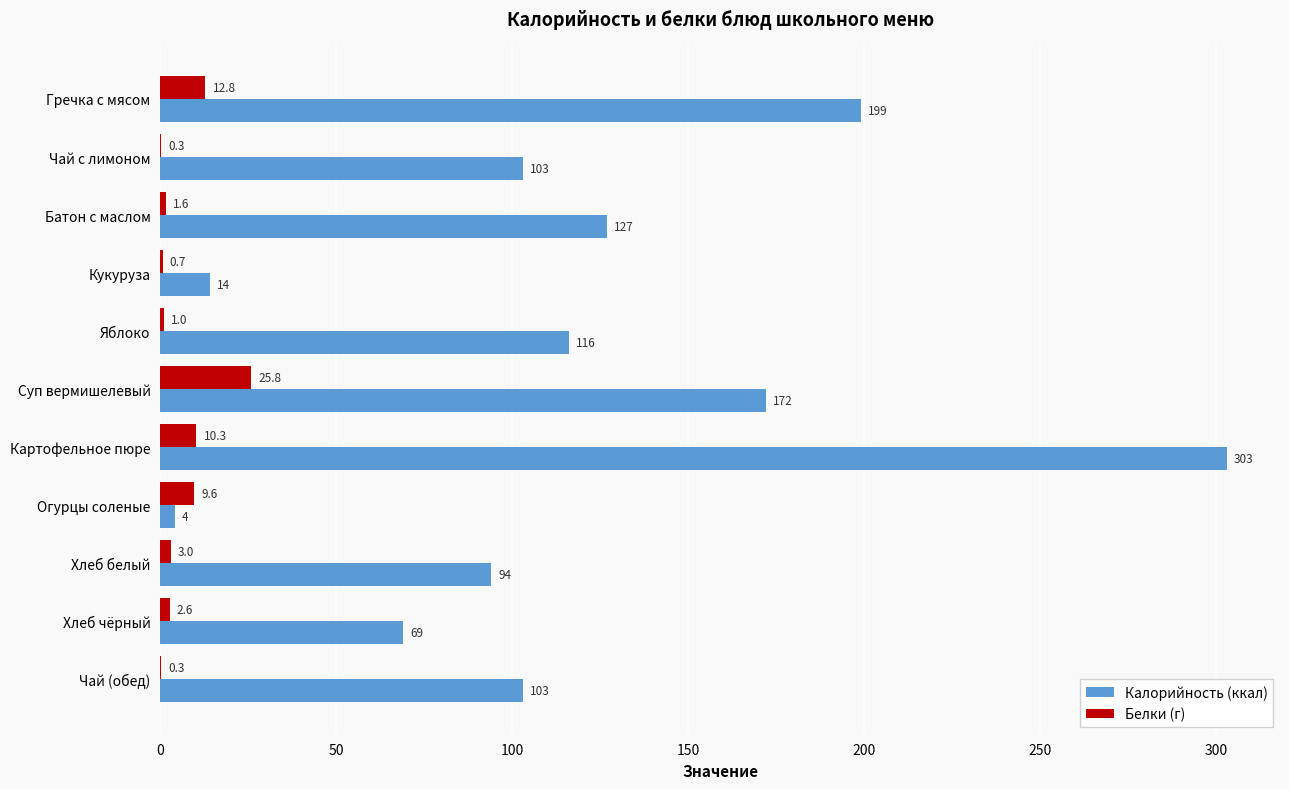

At which category does the chart reach its peak across all series?

Картофельное пюре